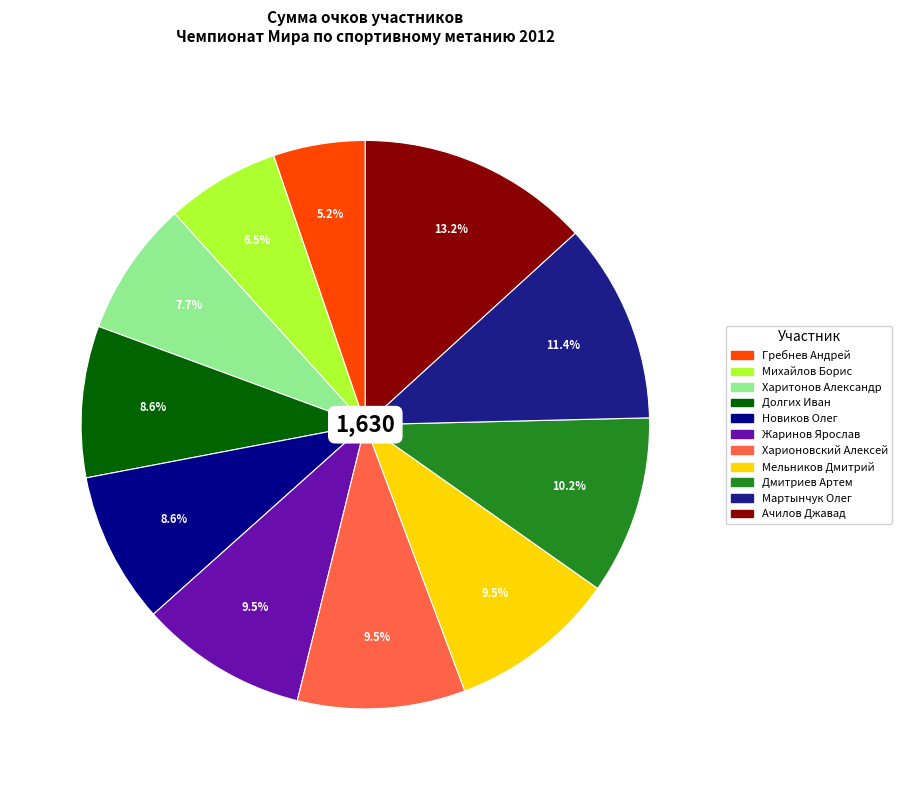

How many slices are in this pie chart?

11